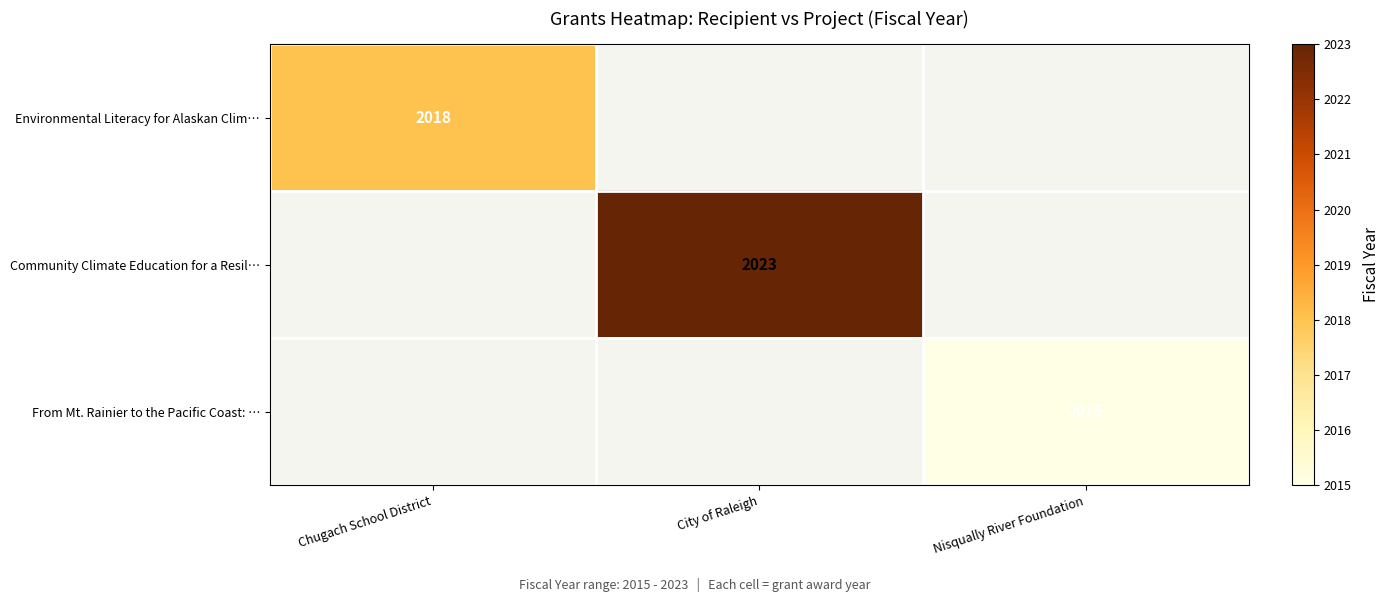

Is it true that Environmental Literacy for Alaskan Clim… equals 3622 at Chugach School District?

False